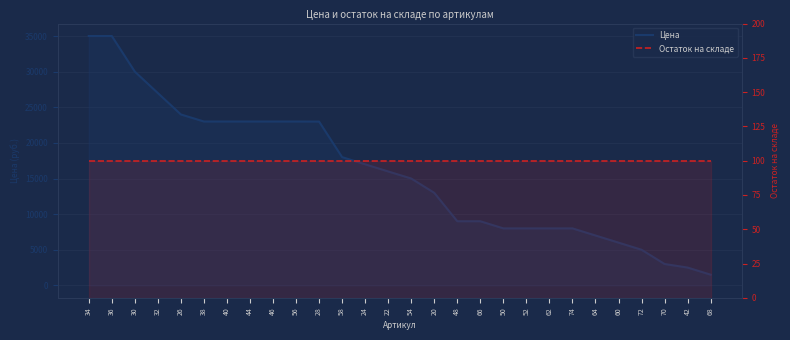

Which series has the widest spread of values?

Цена